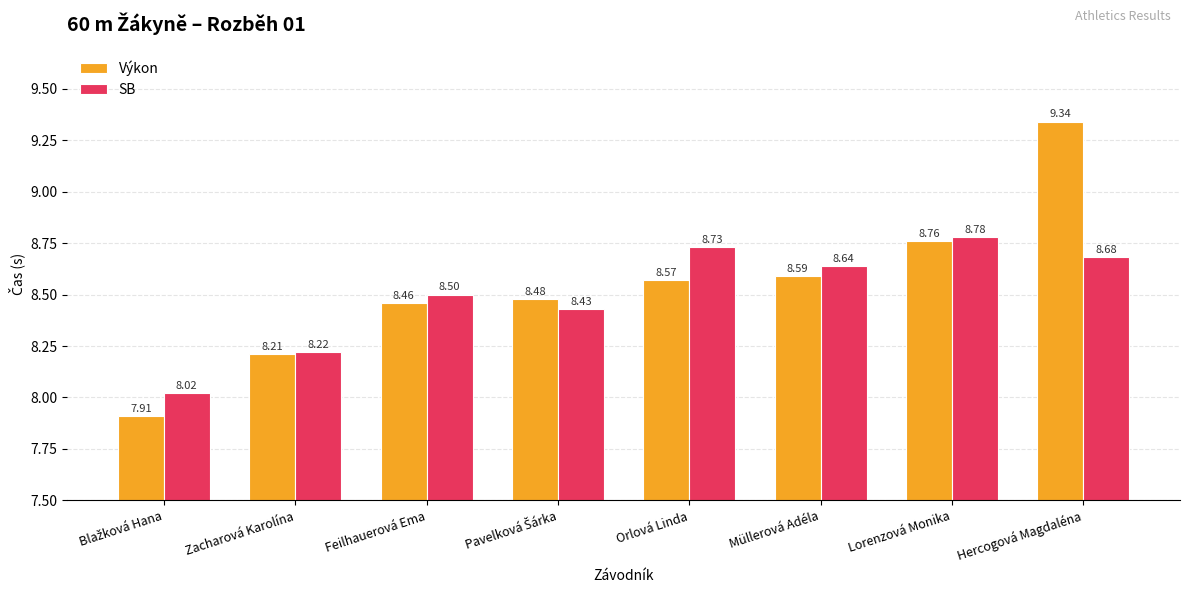

Where does the Výkon series first go above 8?

Zacharová Karolína